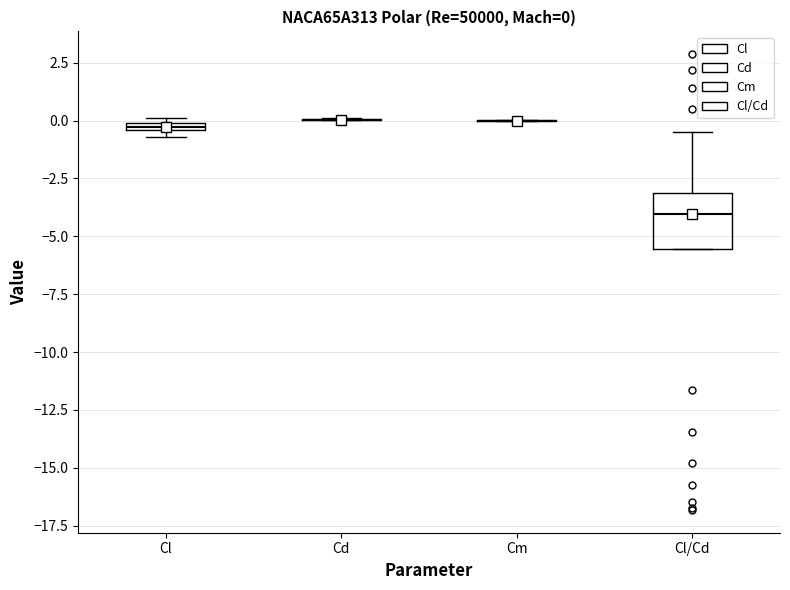

Which box is the tallest, from its lower edge to its upper edge?

Cl/Cd